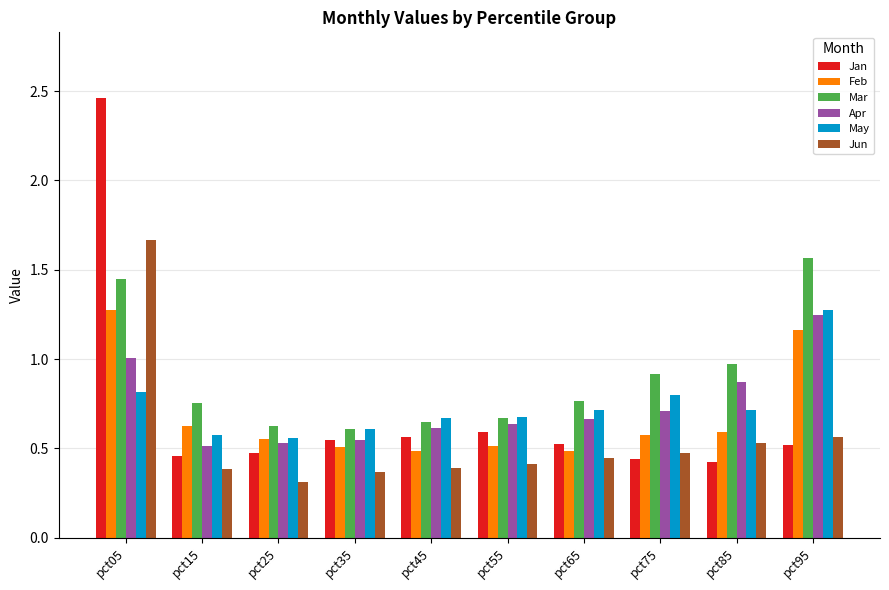

Which series has the widest spread of values?

Jan